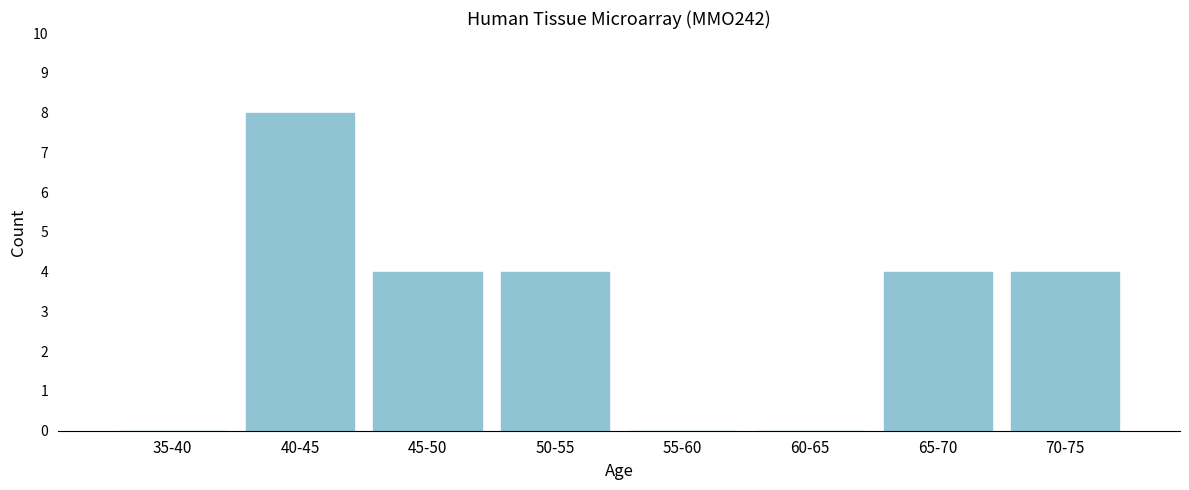

Reading left to right, extract all data points from this chart.

35-40=0	40-45=8	45-50=4	50-55=4	55-60=0	60-65=0	65-70=4	70-75=4